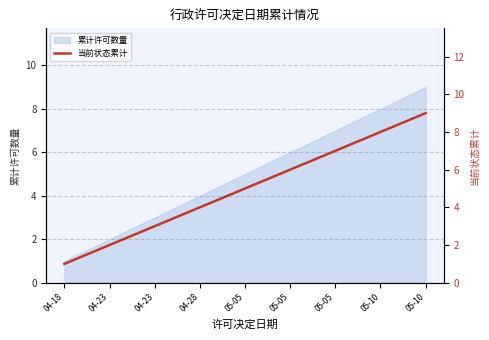

Which category has the lowest value across all series?

04-18